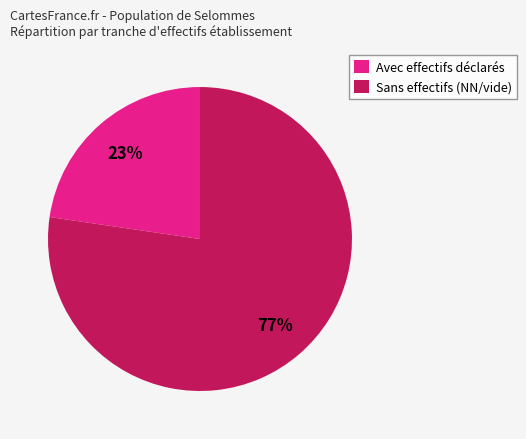

The Avec effectifs déclarés slice represents 23% of the pie. True or false?

True